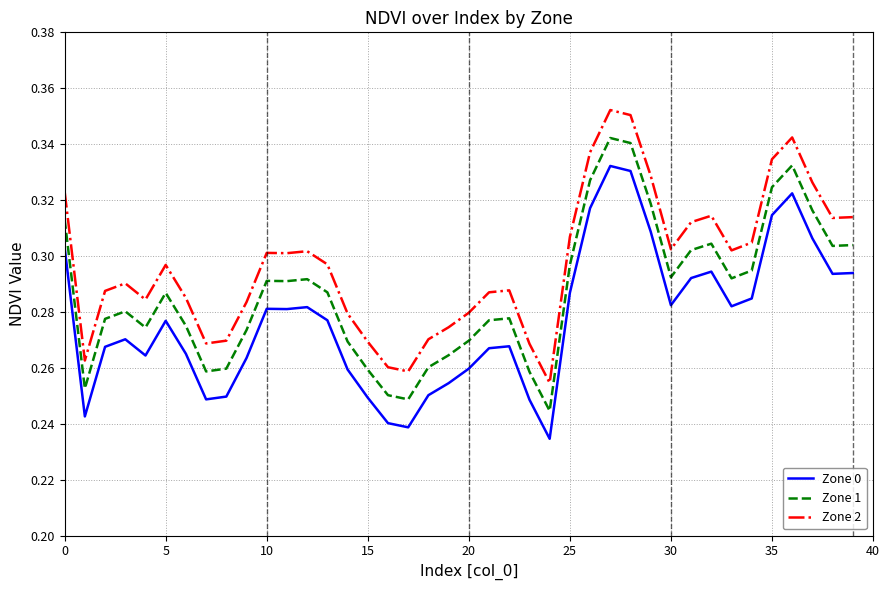

Which series has the largest total across all categories?

Zone 2